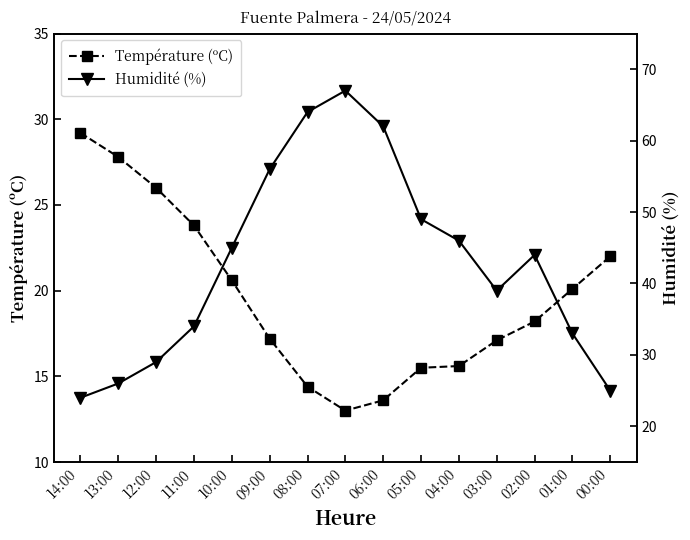

How many times do Température (ºC) and Humidité (%) cross each other?

1